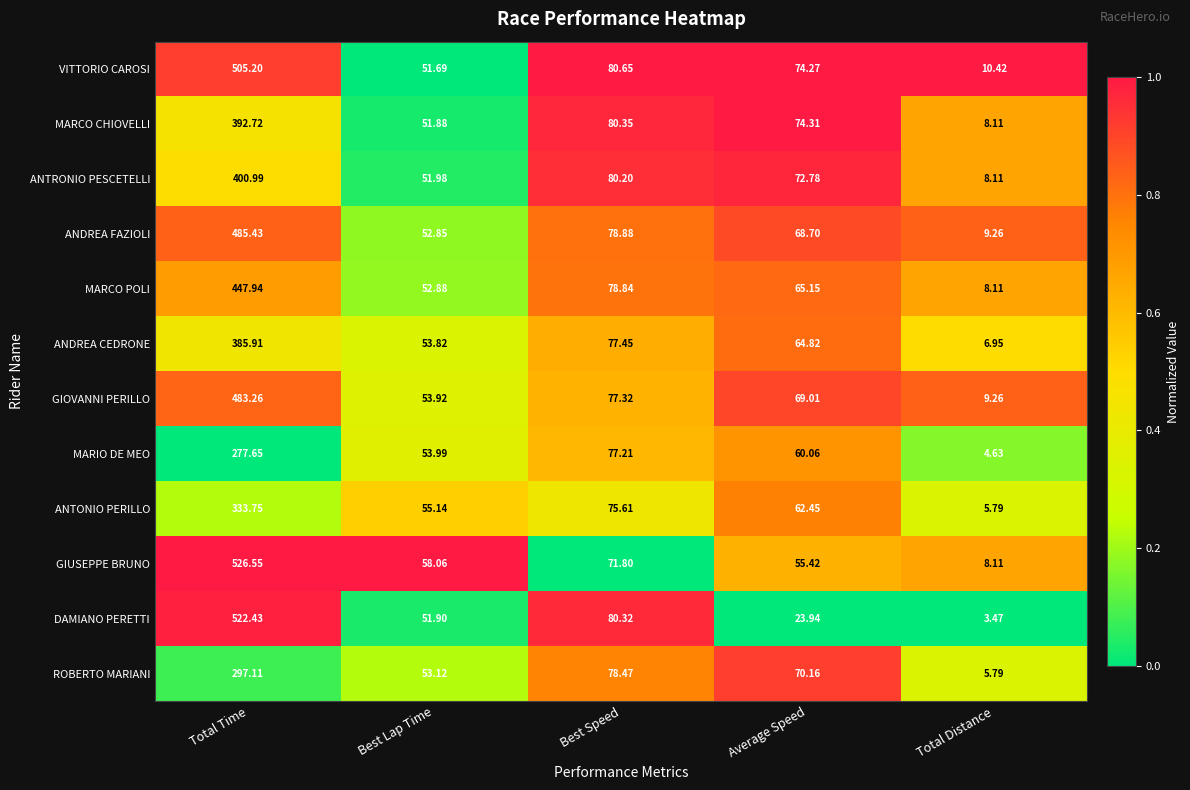

Which series has the widest spread of values?

DAMIANO PERETTI